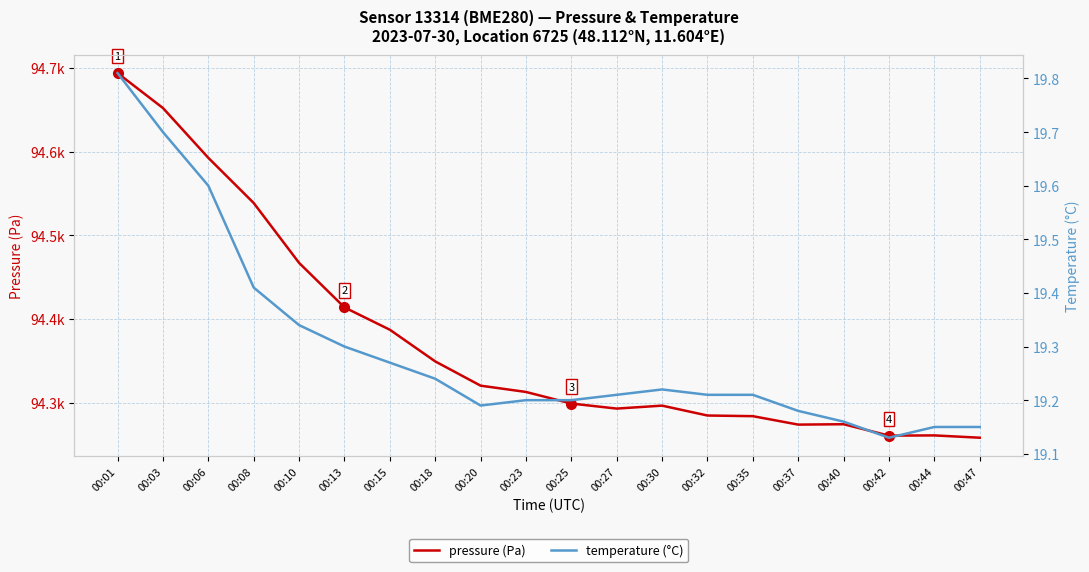

Which series has the widest spread of values?

pressure (Pa)